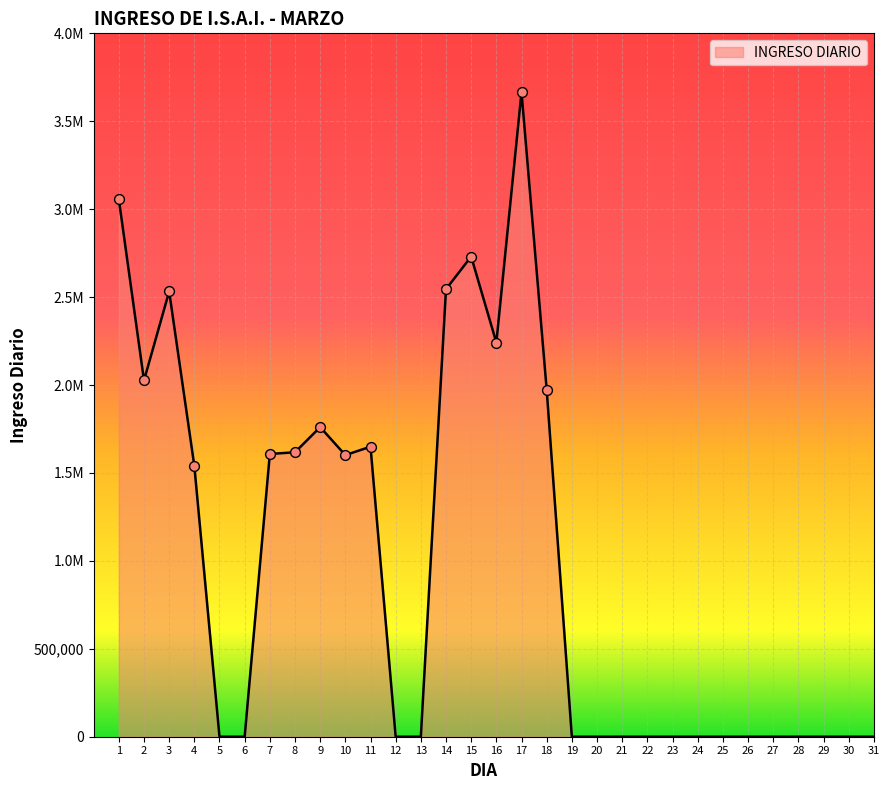

Which has a higher value, 1 or 2?

1